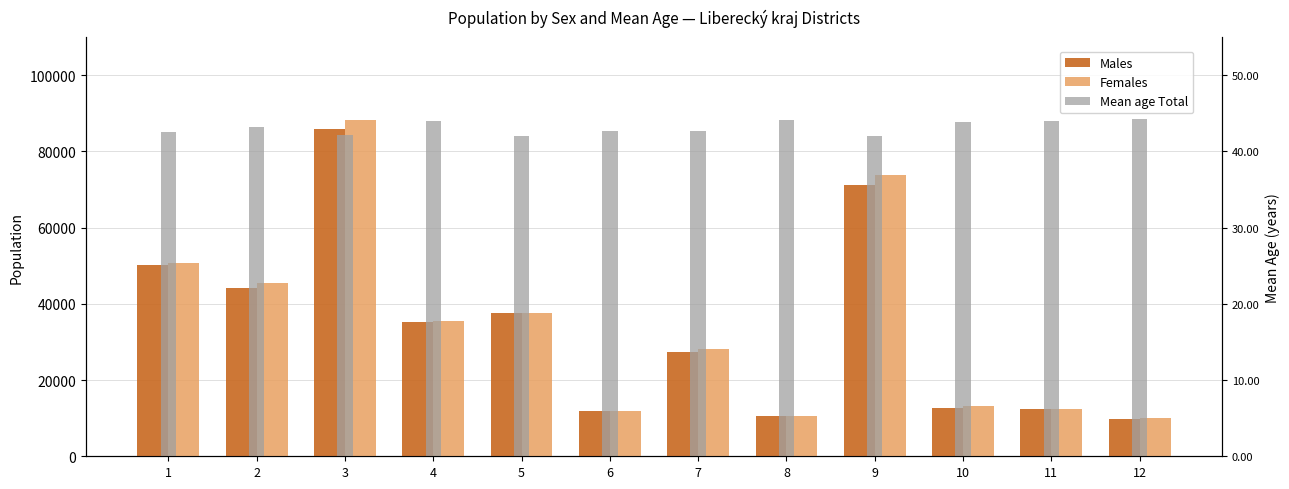

Rank the series at 1 from highest to lowest value.

Females, Males, Mean age Total